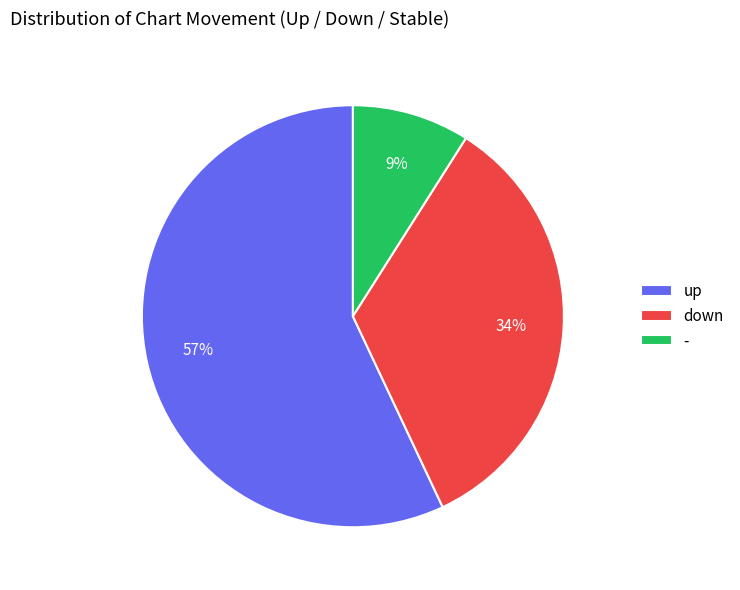

Count the number of slices in the pie.

3